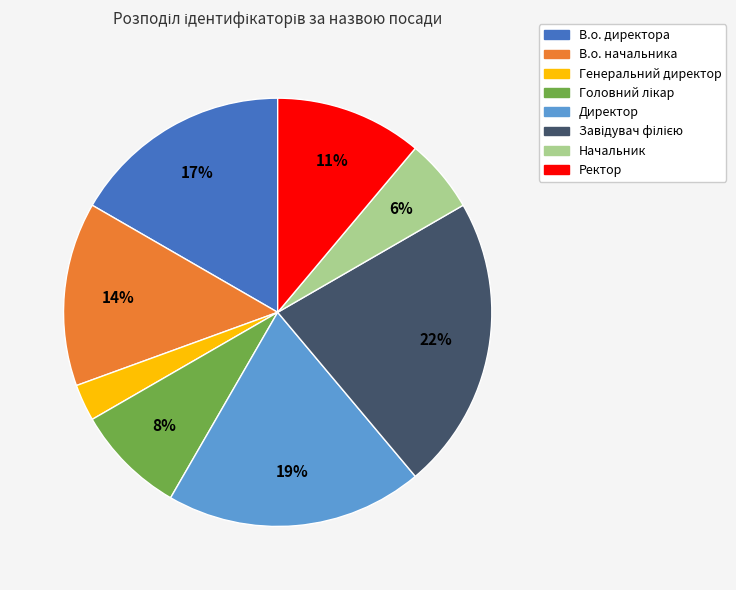

What percentage is the В.о. директора slice, to the nearest percent?

17%